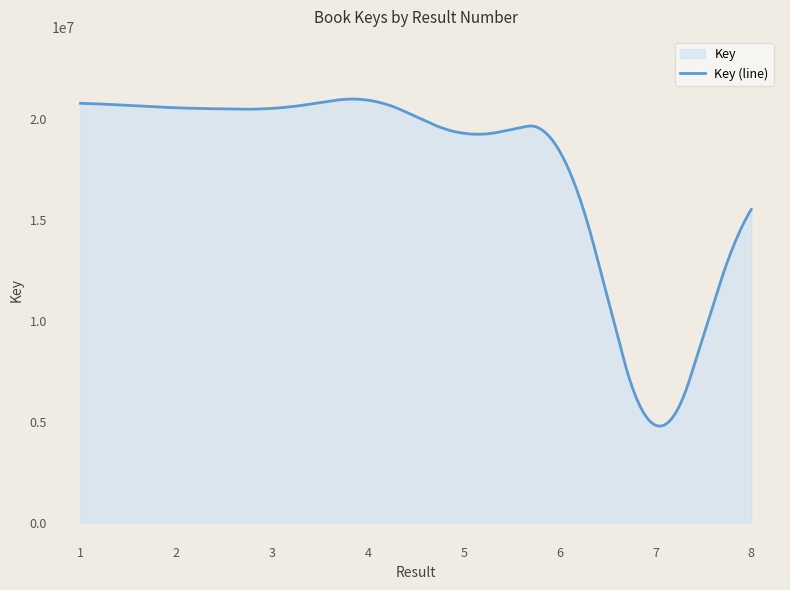

Between 7 and 8, which is larger?

8